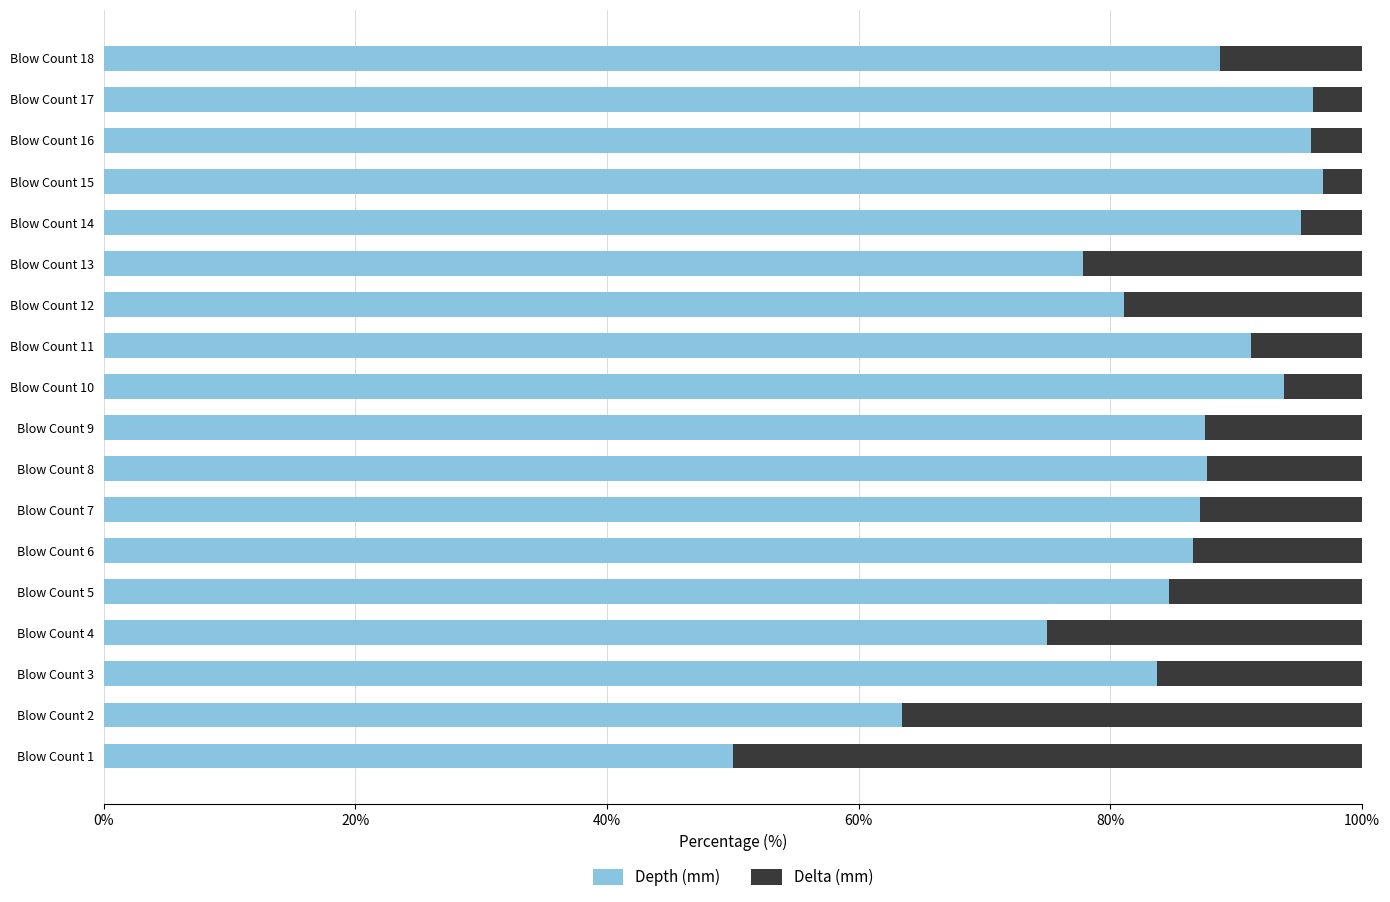

Is it true that Depth (mm) equals 119.3 at Blow Count 5?

False